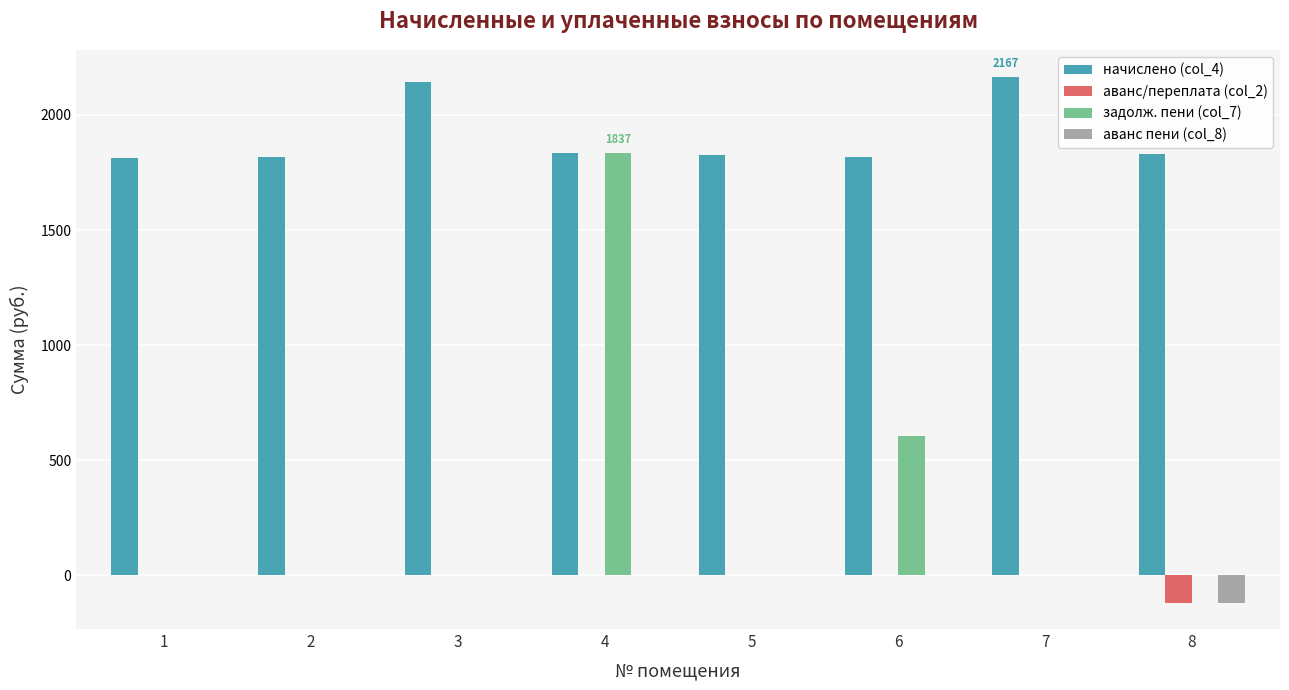

What is the sum of all задолж. пени (col_7) values?

2442.8